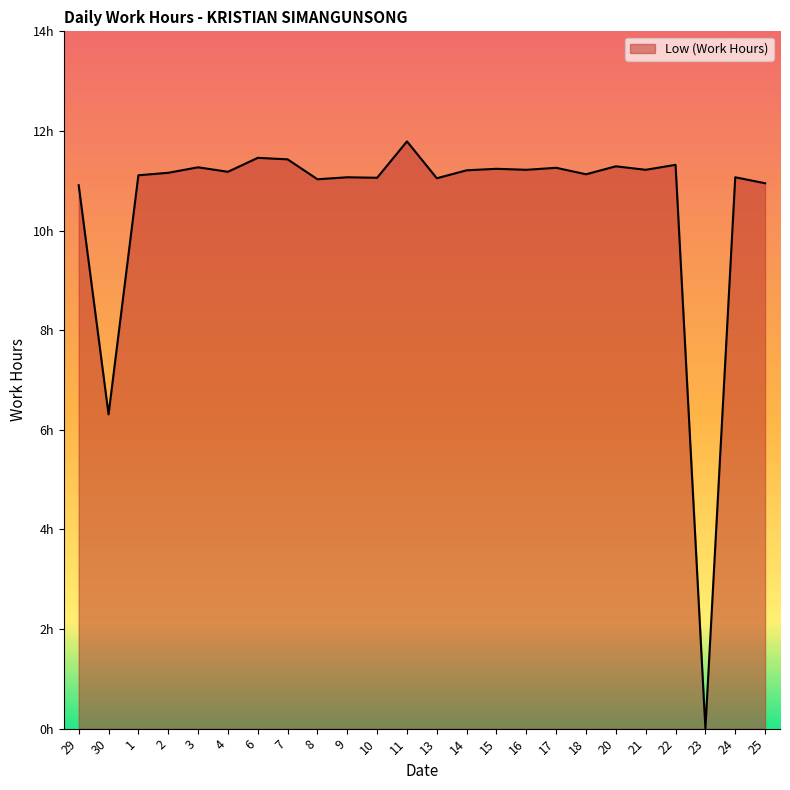

Reading left to right, what are all the values shown in this chart?

29=10.9	30=6.3	1=11.1	2=11.2	3=11.3	4=11.2	6=11.5	7=11.4	8=11.0	9=11.1	10=11.1	11=11.8	13=11.1	14=11.2	15=11.2	16=11.2	17=11.3	18=11.1	20=11.3	21=11.2	22=11.3	23=0.0	24=11.1	25=10.9